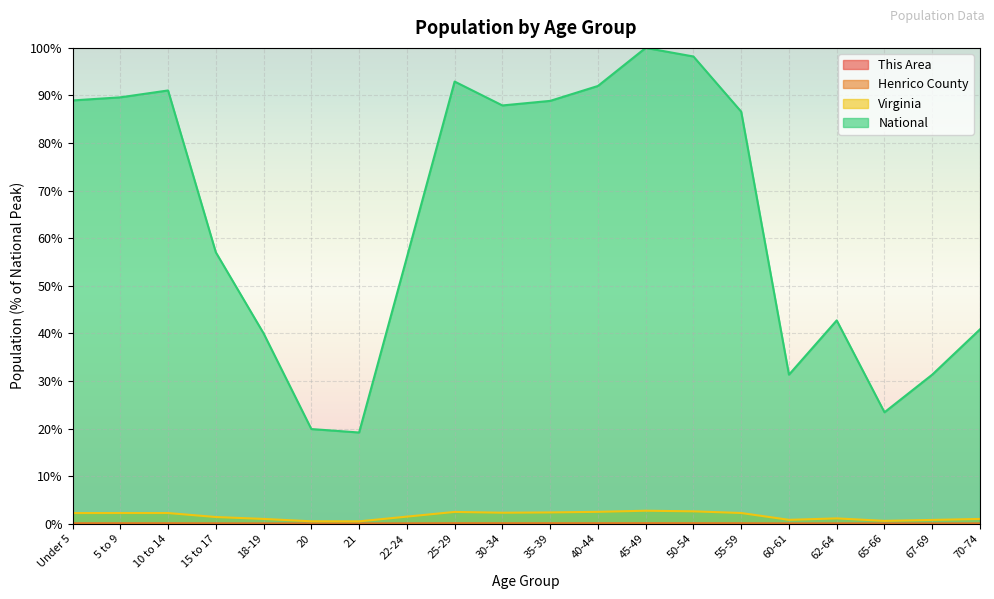

What is the greatest value displayed?

100.0